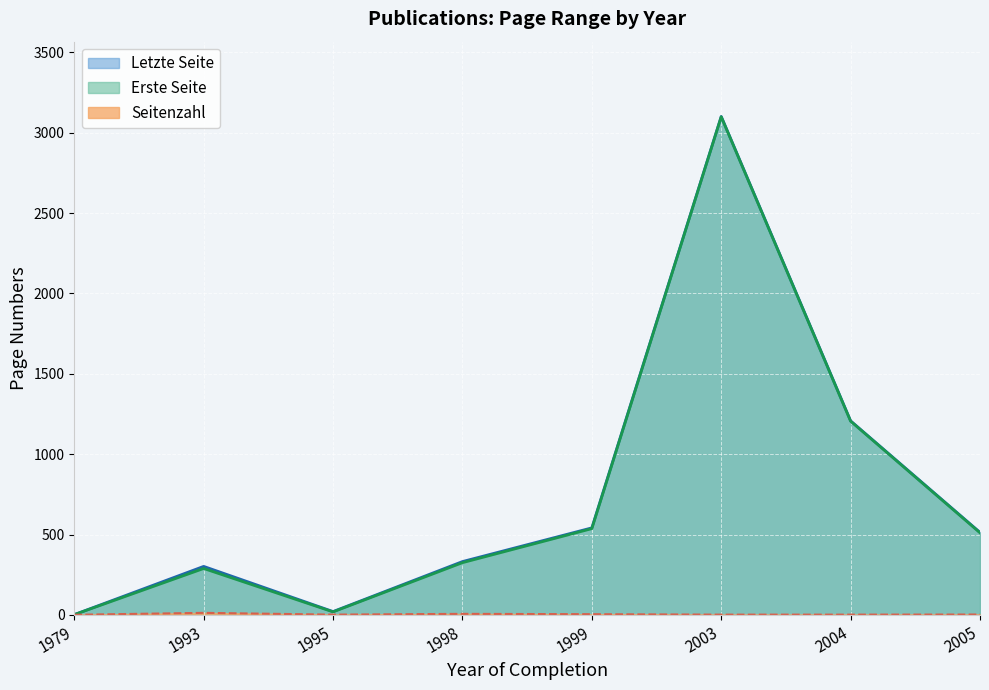

True or false: Erste Seite has a value of 3099.0 at 2003.

True